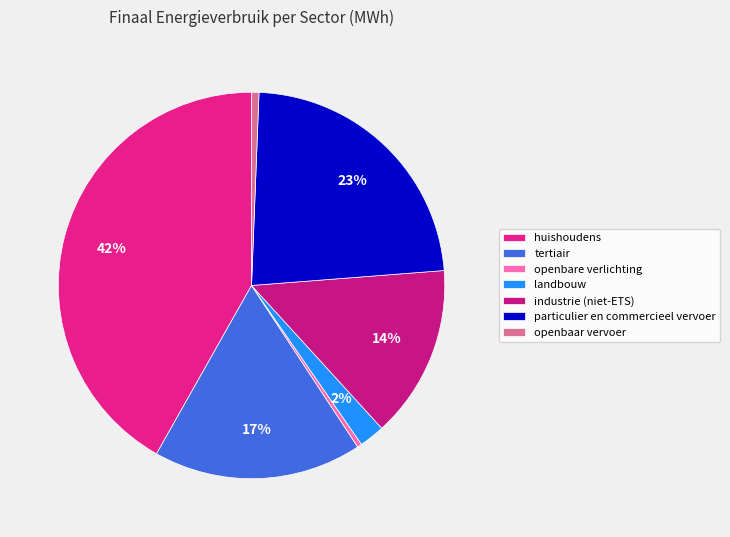

What is the change in value from openbare verlichting to industrie (niet-ETS)?

+30388.1